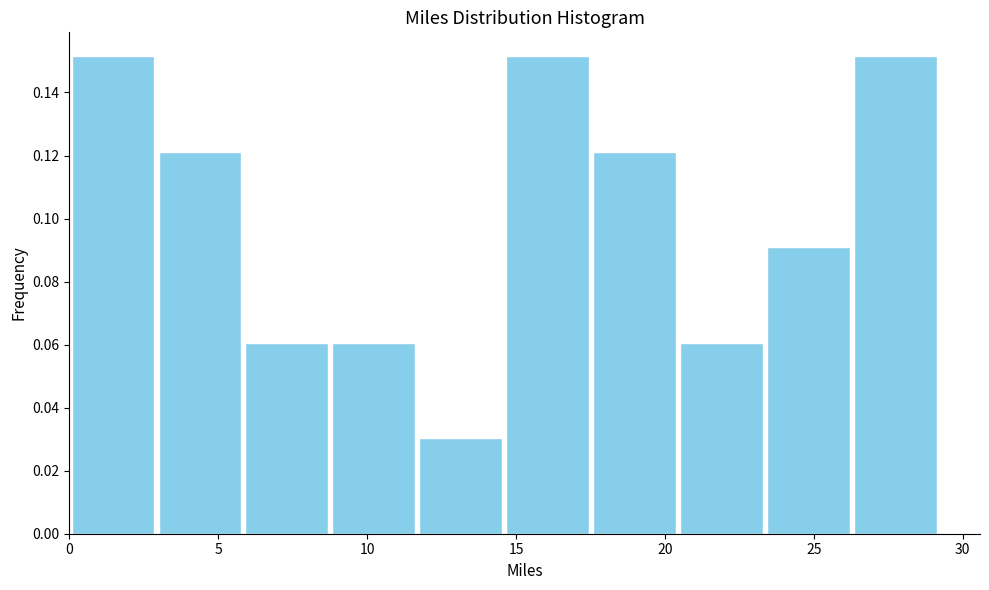

Reading left to right, transcribe this chart: for each bar, give the range it covers on the x-axis and its height. Neither the bar edges nor the heights are printed on the chart, so give them approximately, as read against the axes.

0.0 to 3.0: 0.152
3.0 to 6.0: 0.122
6.0 to 9.0: 0.060
9.0 to 11.5: 0.060
11.5 to 14.5: 0.030
14.5 to 17.5: 0.152
17.5 to 20.5: 0.122
20.5 to 23.5: 0.060
23.5 to 26.5: 0.090
26.5 to 29.0: 0.152